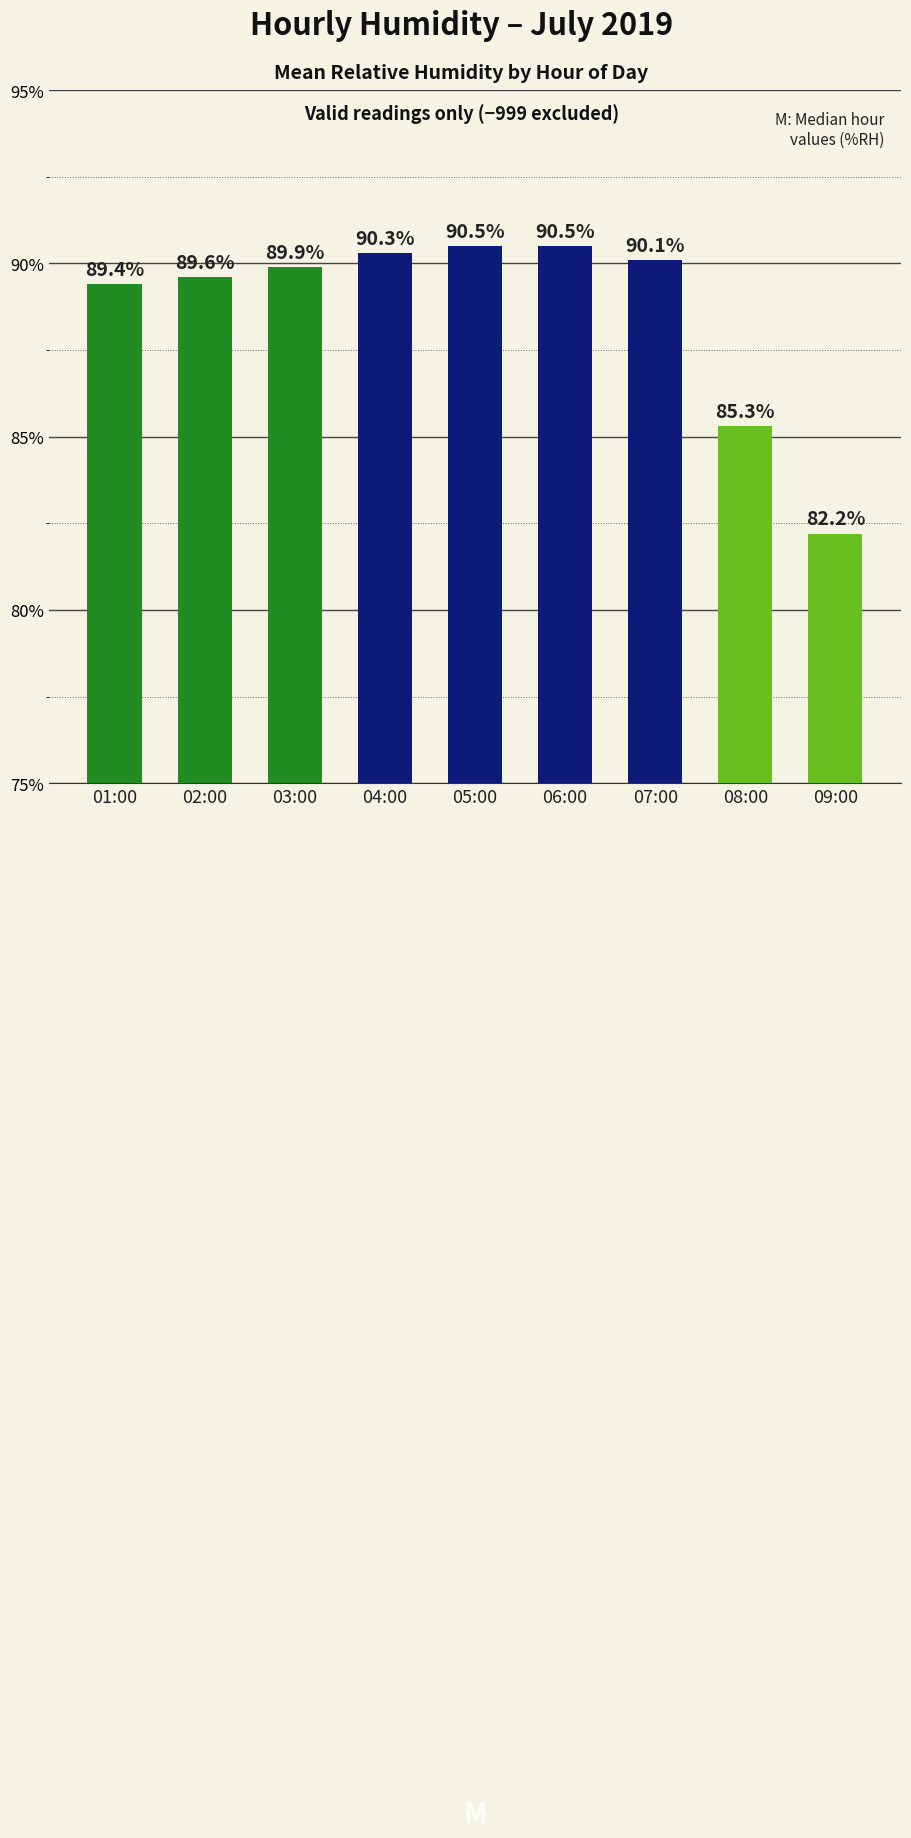

Where does the data first go above 89?

01:00